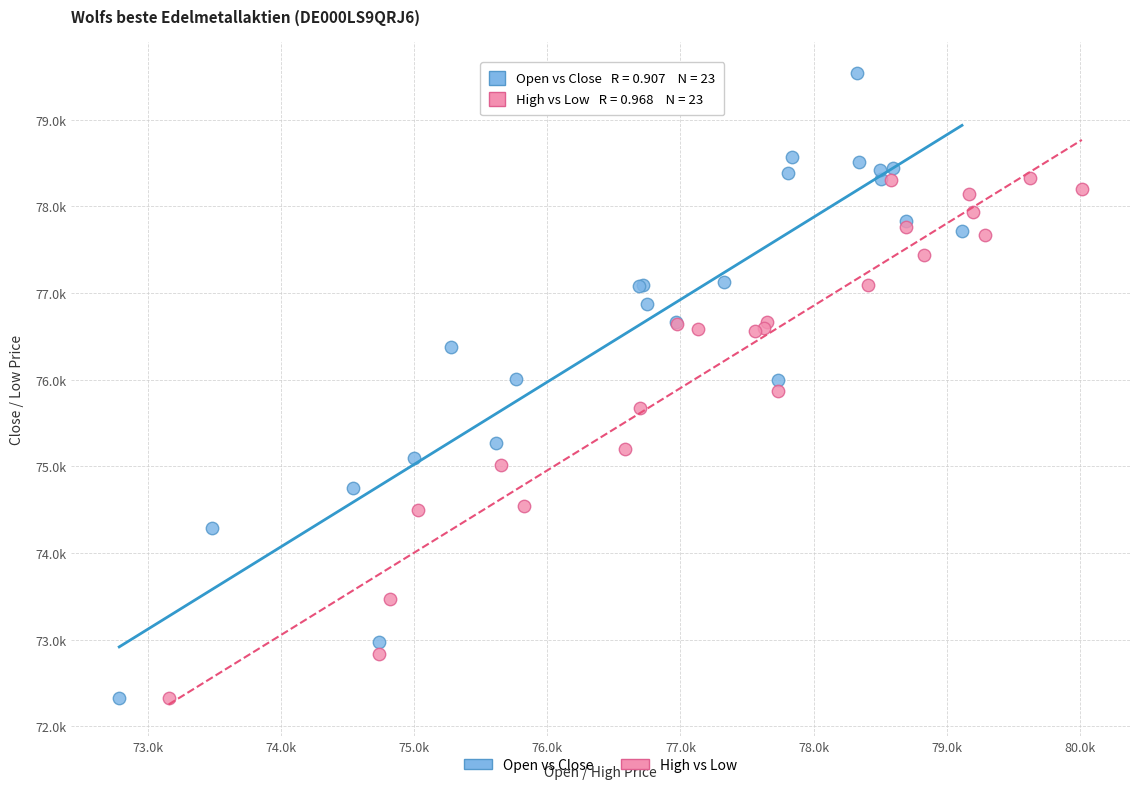

What are all the series names shown in the legend?

Open vs Close, High vs Low